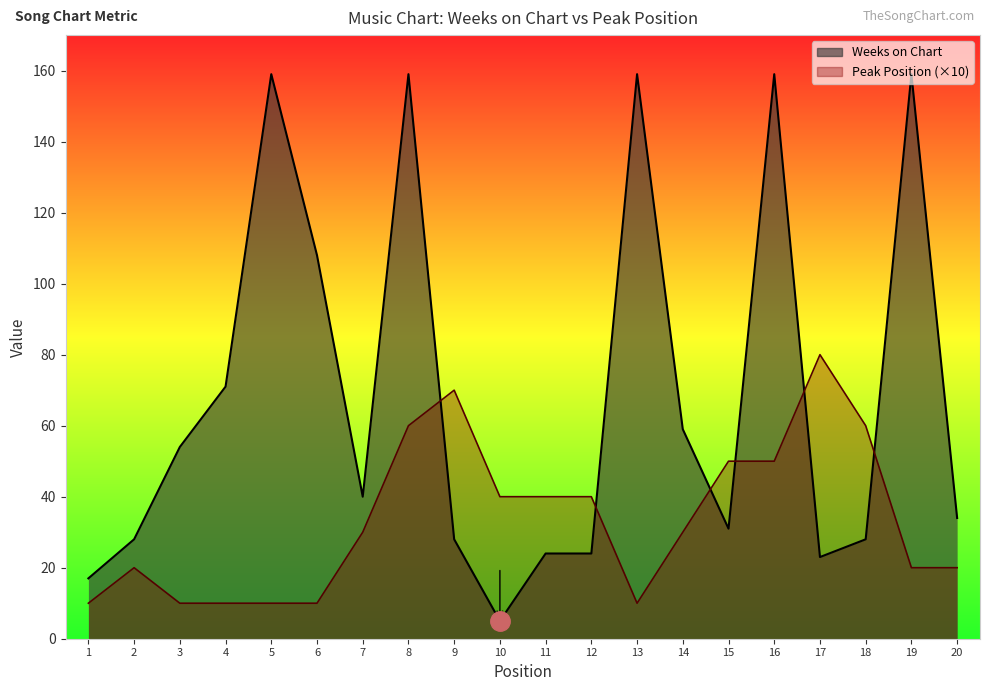

Where is the first local minimum for Peak Position?

13